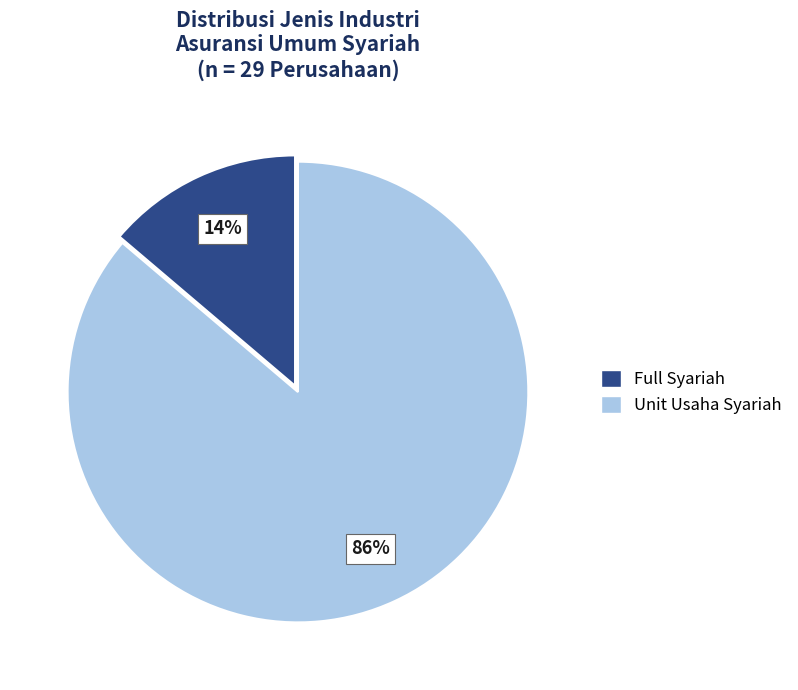

Does Unit Usaha Syariah account for over 50% of the chart?

Yes